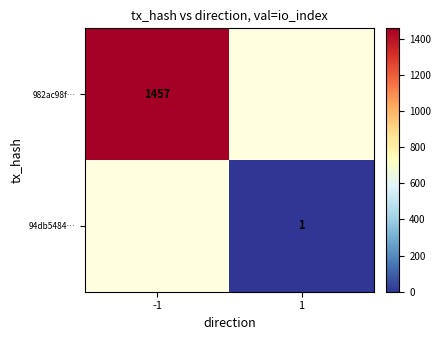

What is the total value across all series at 1?

1